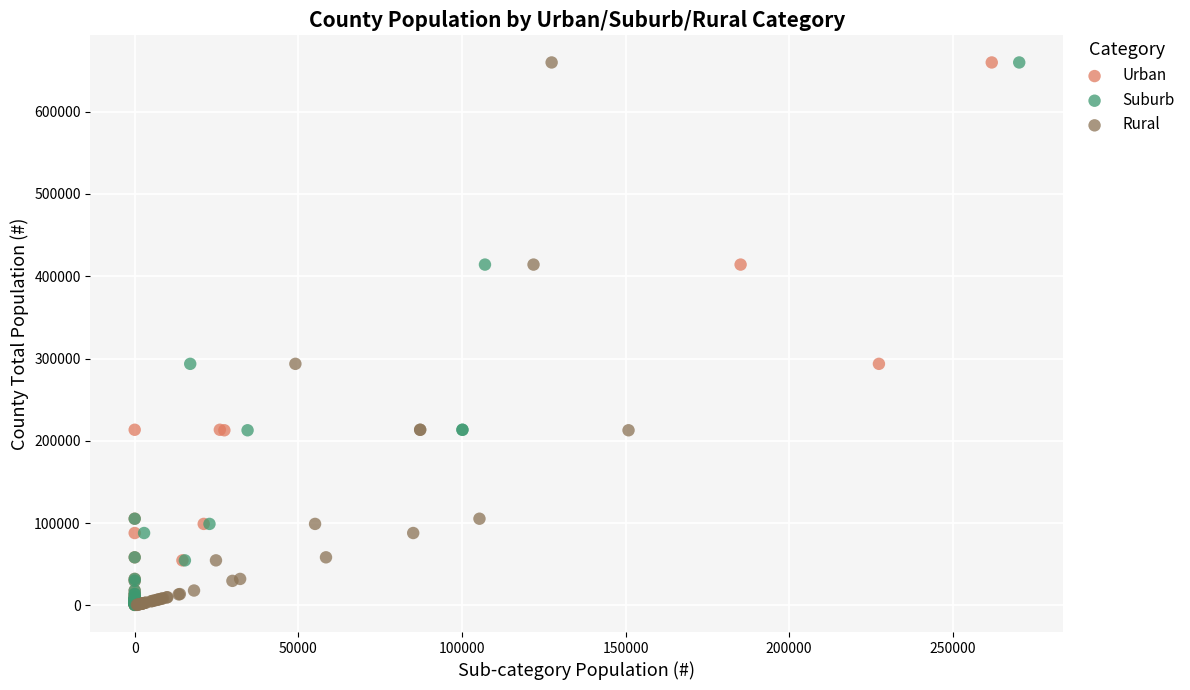

What are all the series names shown in the legend?

Urban, Suburb, Rural